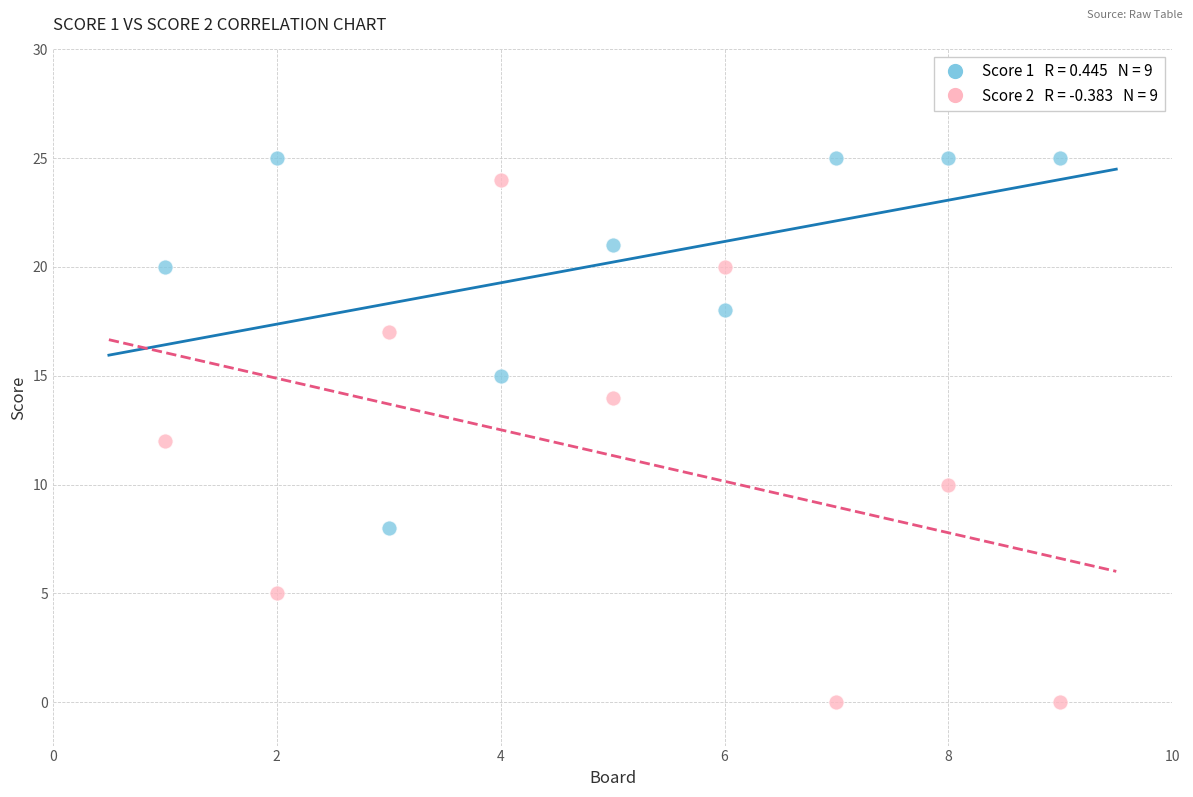

Across all data points, what is the range of Y values (max minus min)?

25